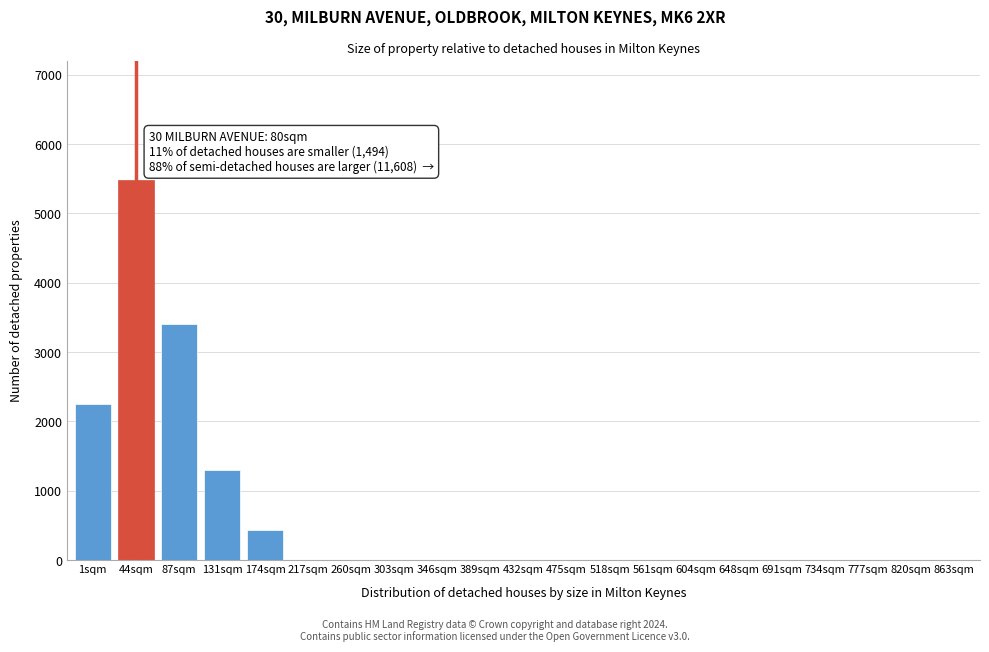

Reading right to left, transcribe all the data shown in this chart.

863sqm=0	820sqm=0	777sqm=0	734sqm=0	691sqm=0	648sqm=0	604sqm=0	561sqm=0	518sqm=0	475sqm=0	432sqm=0	389sqm=0	346sqm=0	303sqm=0	260sqm=0	217sqm=0	174sqm=432	131sqm=1302	87sqm=3398	44sqm=5486	1sqm=2253